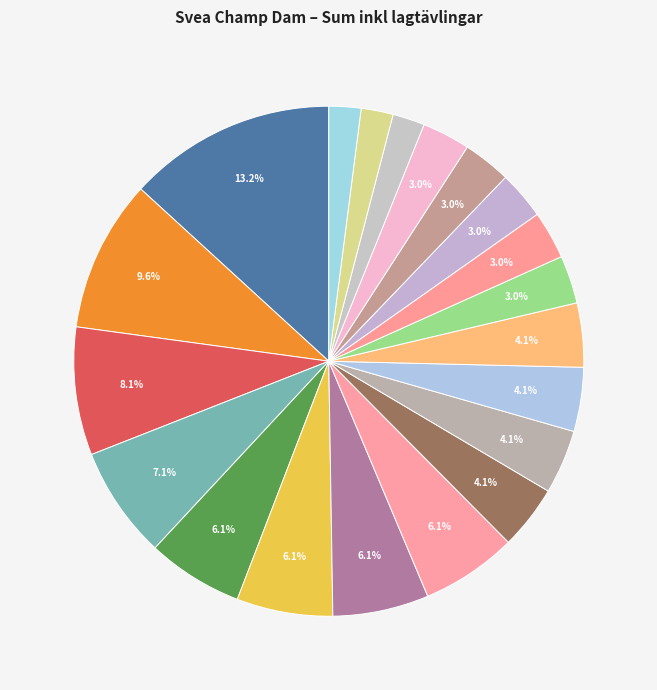

How many segments does this pie chart have?

20